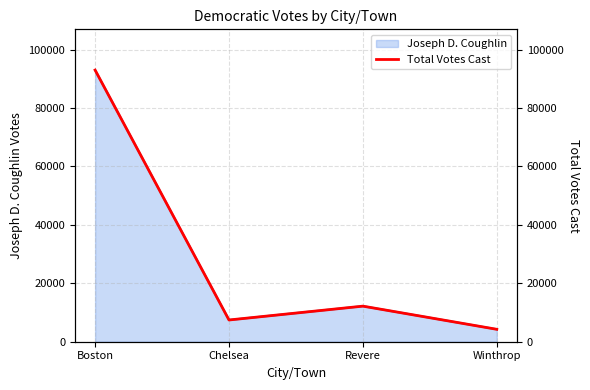

What is the average value?

29210